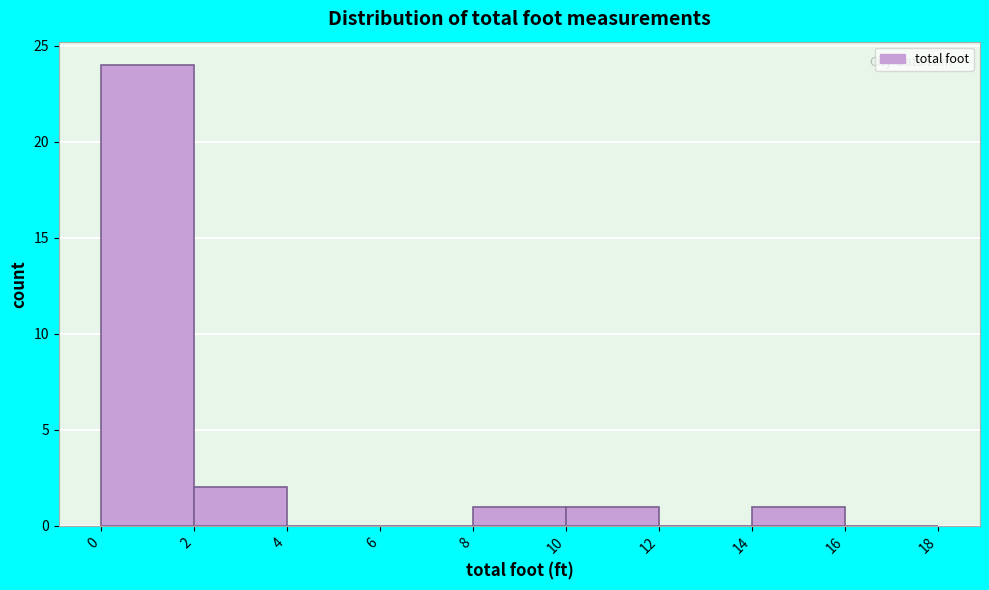

Which range on the x-axis has the tallest bar?

0 to 2